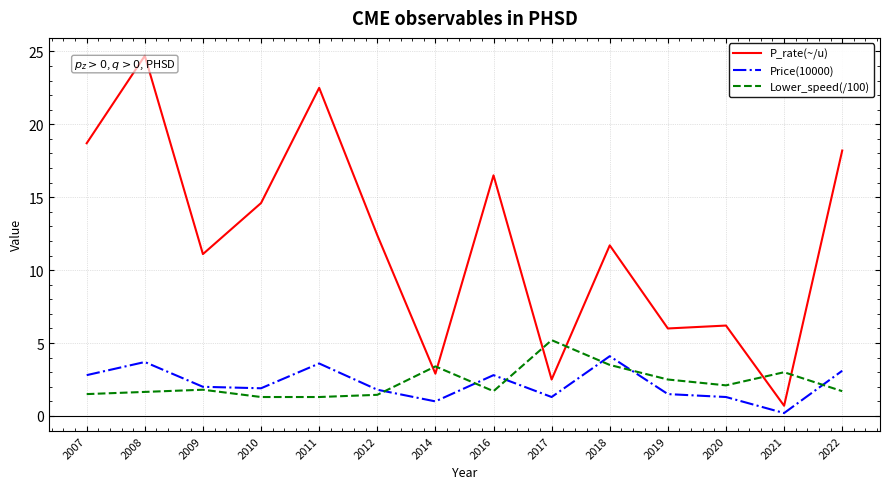

Which series ends up on top after the final intersection of Lower_speed(/100) and Price(10000)?

Price(10000)